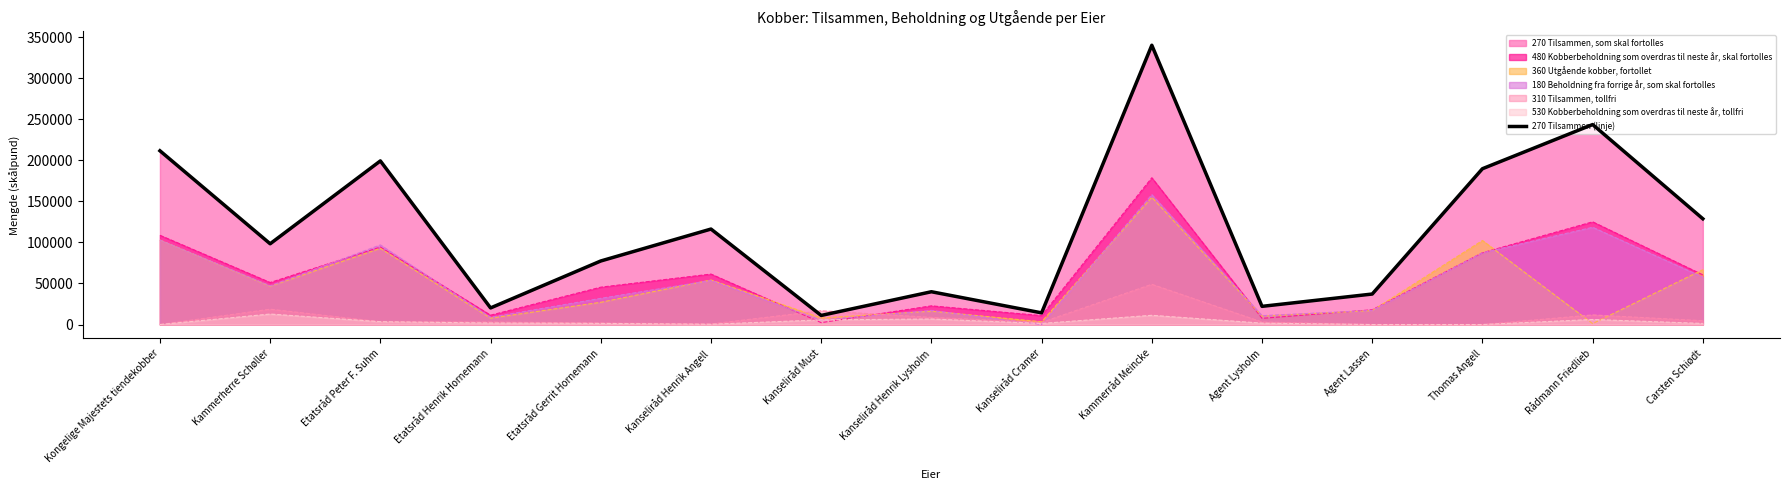

List the labels in order of value, largest first.

Kammerråd Meincke, Rådmann Friedlieb, Kongelige Majestets tiendekobber, Etatsråd Peter F. Suhm, Thomas Angell, Carsten Schiødt, Kanseliråd Henrik Angell, Kammerherre Schøller, Etatsråd Gerrit Hornemann, Kanseliråd Henrik Lysholm, Agent Lassen, Agent Lysholm, Etatsråd Henrik Hornemann, Kanseliråd Cramer, Kanseliråd Must